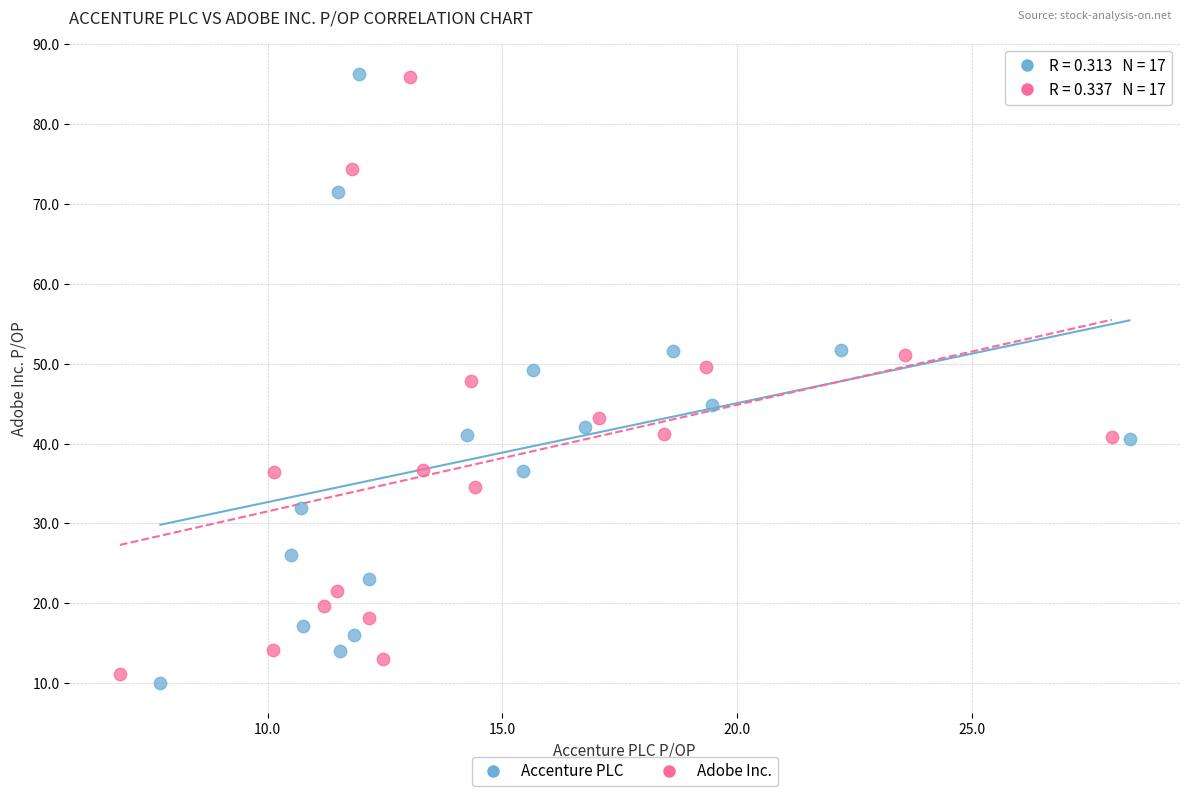

Which series has the largest Y range (max minus min)?

Accenture PLC